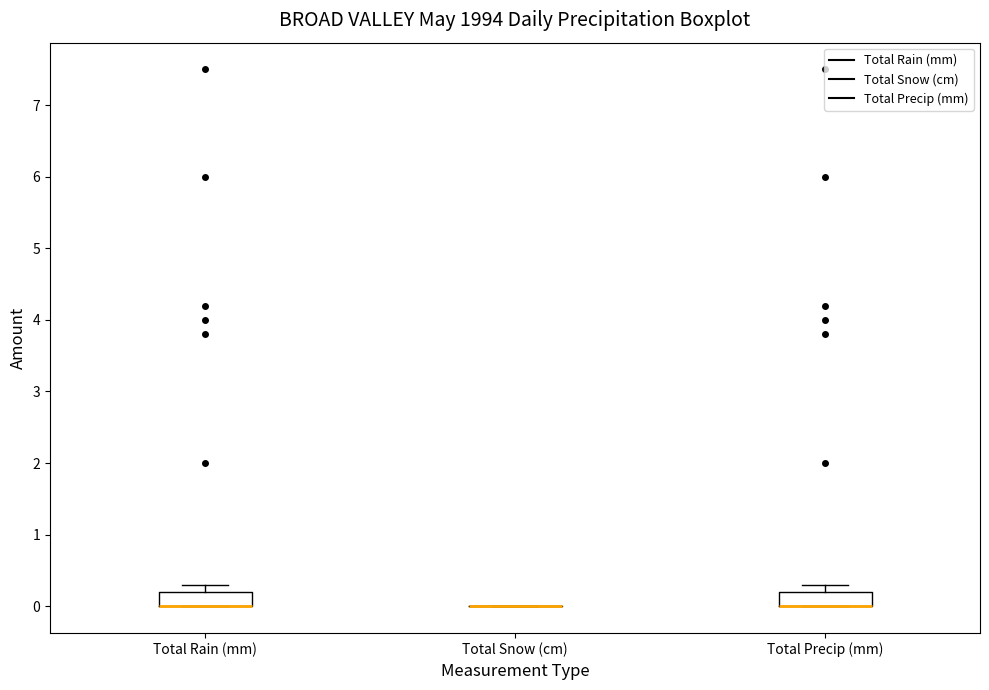

Where is the upper edge of the box for Total Precip (mm) on the y-axis? The values are not printed on the chart, so give them approximately, as read against the axis.

0.2